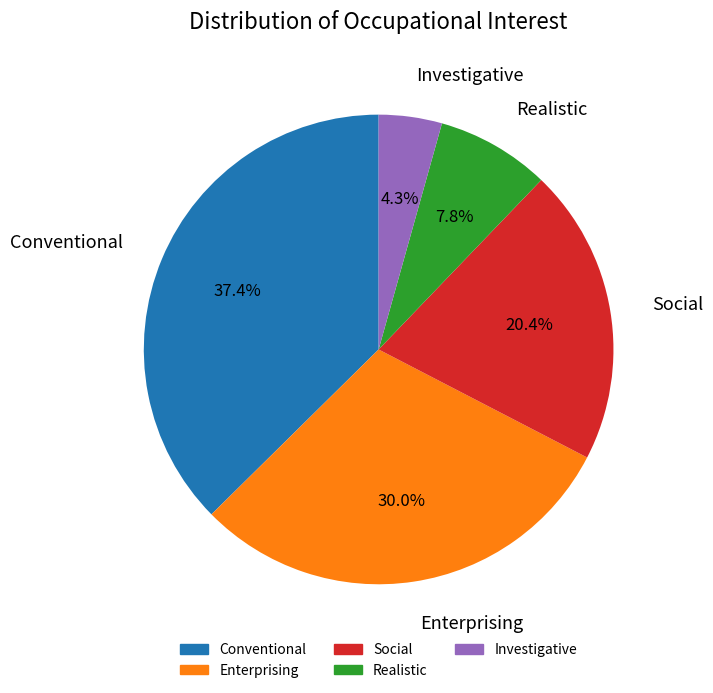

Is there a majority slice in this chart?

No